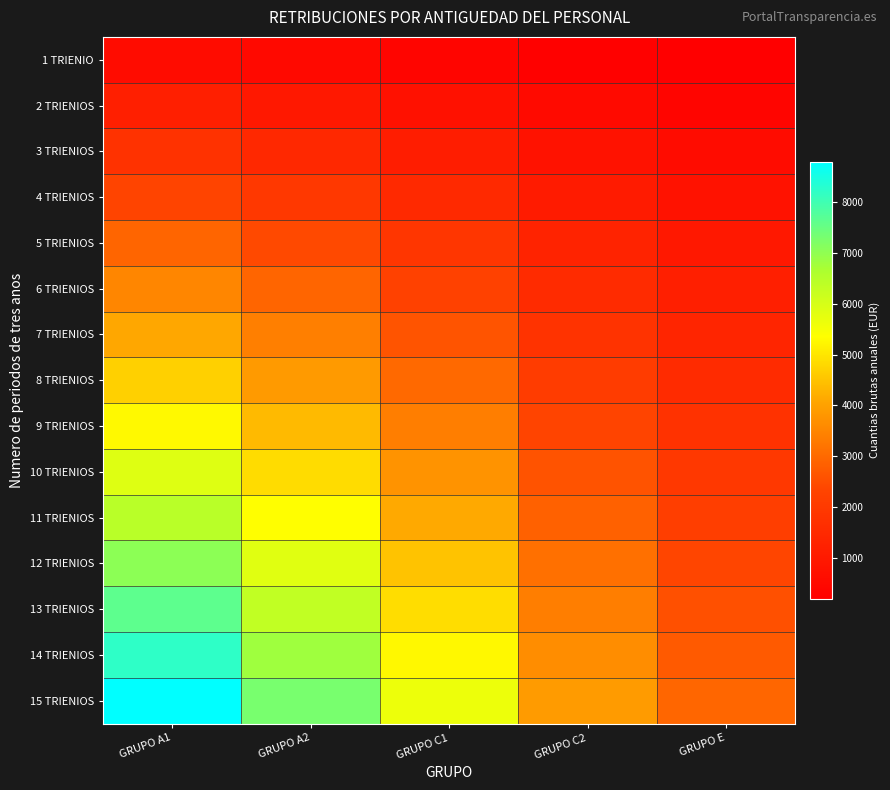

Count the number of data series in this chart.

15